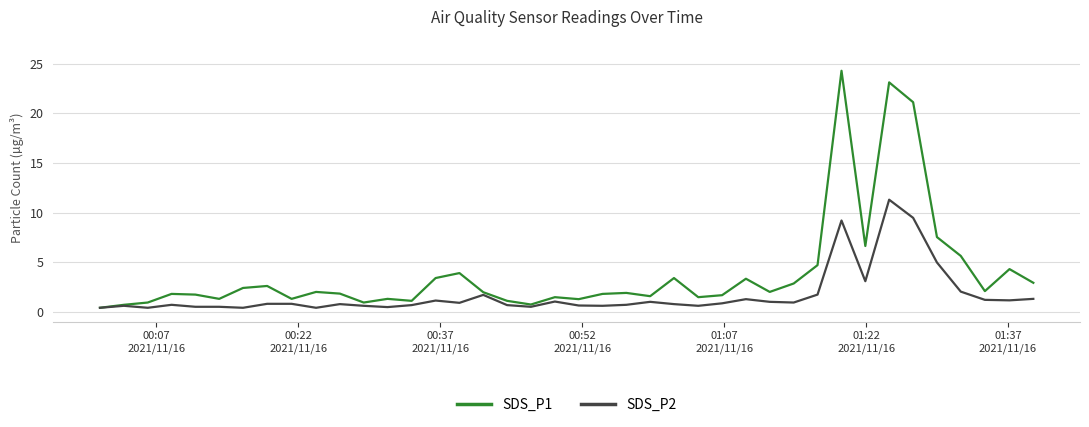

Rank the series by their average value, from lowest to highest.

SDS_P2, SDS_P1